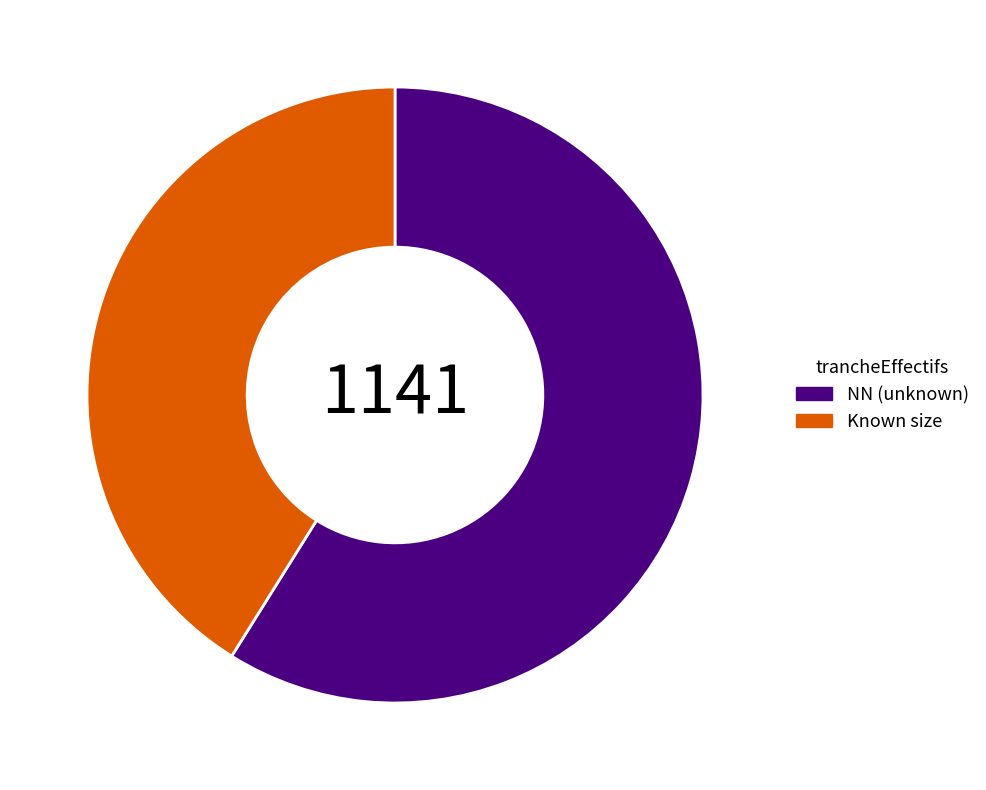

Count the number of slices in the pie.

2